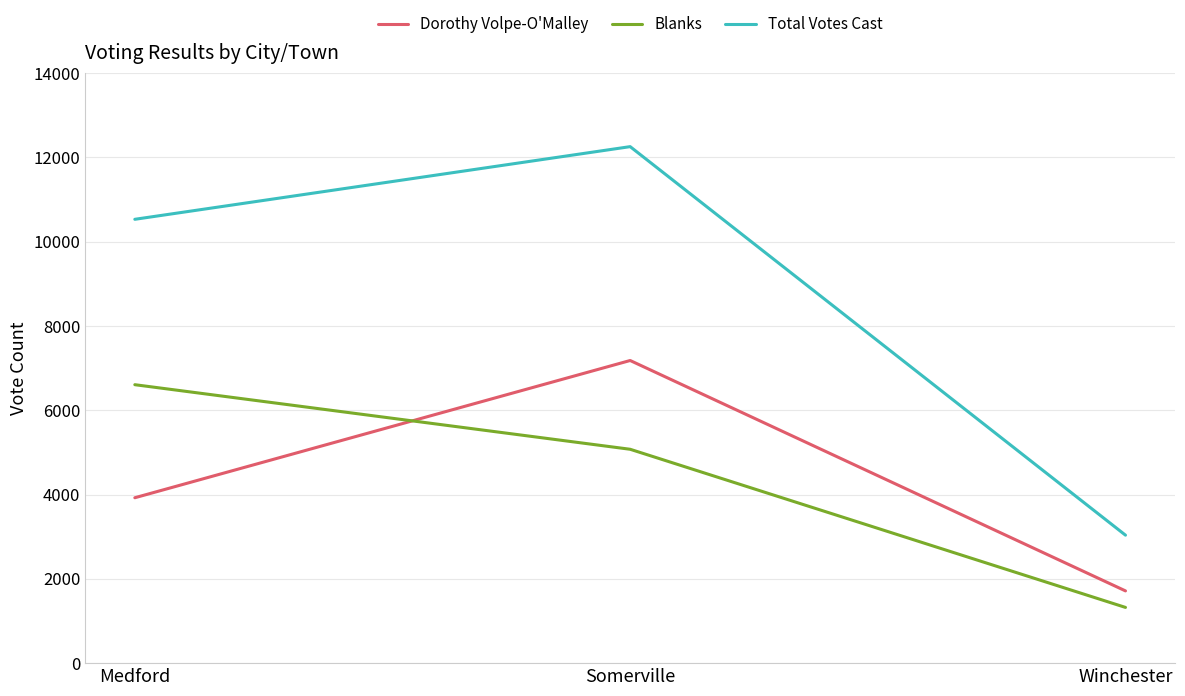

Which series has the widest spread of values?

Total Votes Cast